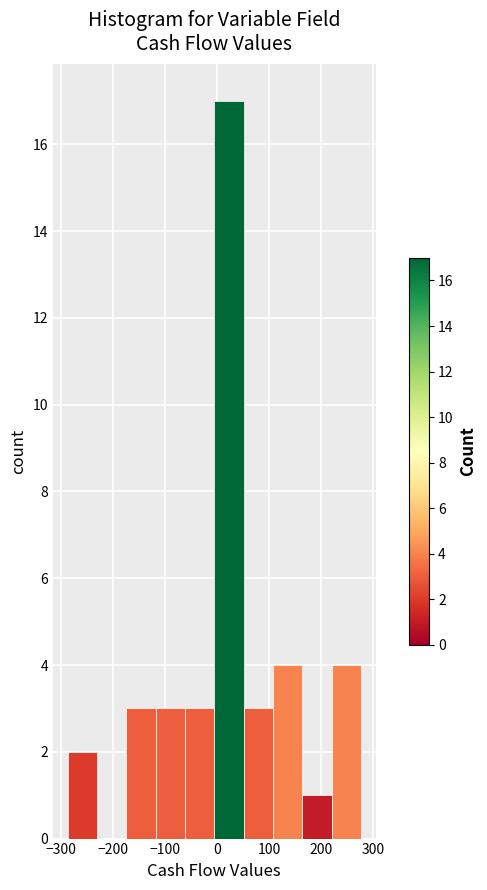

Reading left to right, list every bar in this chart as the range it spans on the x-axis followed by its height. Neither the bar edges nor the heights are printed on the chart, so give them approximately, as read against the axes.

-290 to -230: 2
-230 to -170: 0
-170 to -120: 3
-120 to -60: 3
-60 to -10: 3
-10 to 50: 17
50 to 110: 3
110 to 160: 4
160 to 220: 1
220 to 280: 4